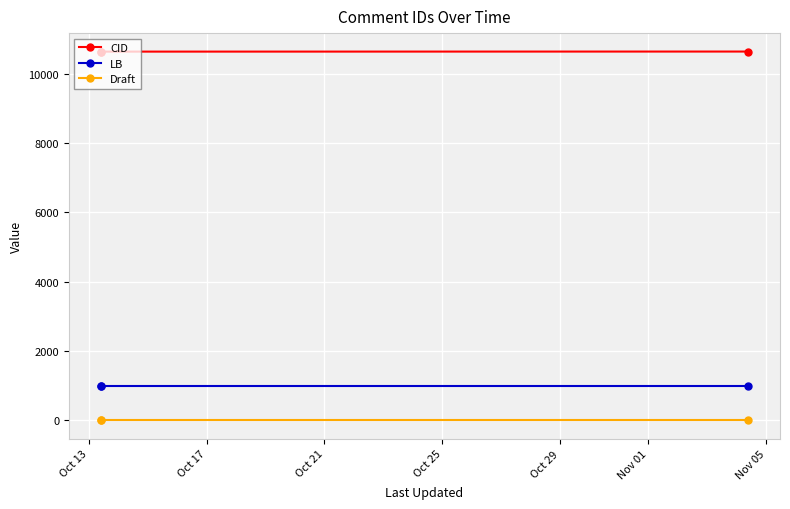

What is the spread (max minus min) of values at Oct 13?

10635